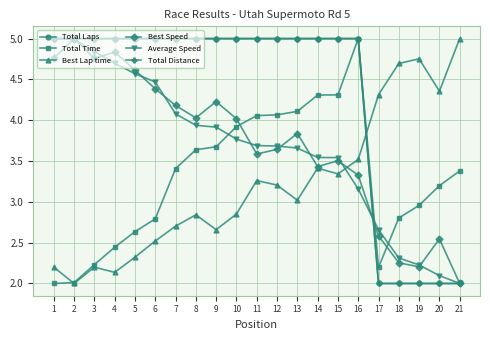

Count the Total Laps values in the range 5 to 6.

16